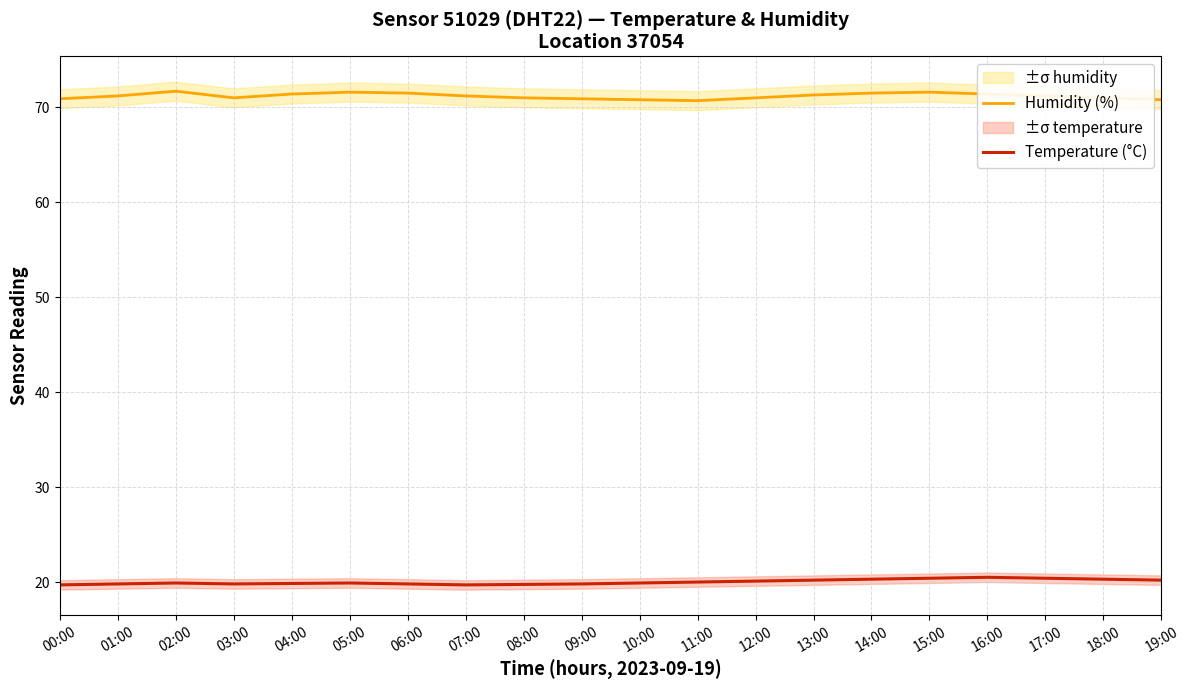

At which category is the sum across all series the highest?

15:00